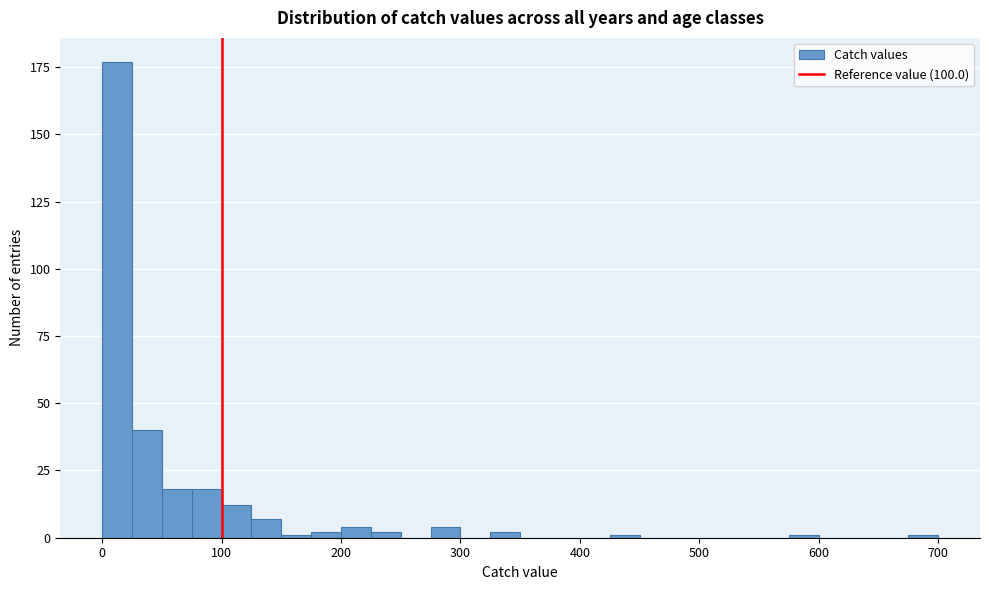

Around what value on the x-axis is the tallest bar? Give the approximate position of its centre, as read against the axis.

10